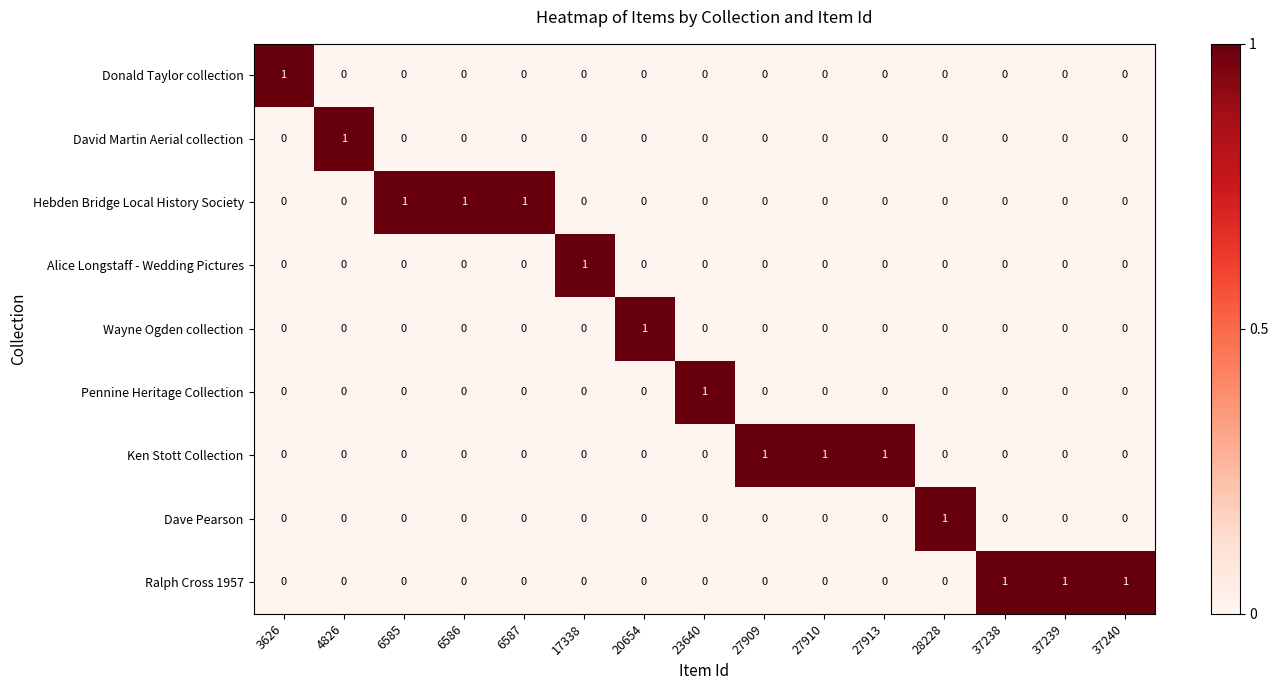

At how many categories does at least one series exceed 0?

15